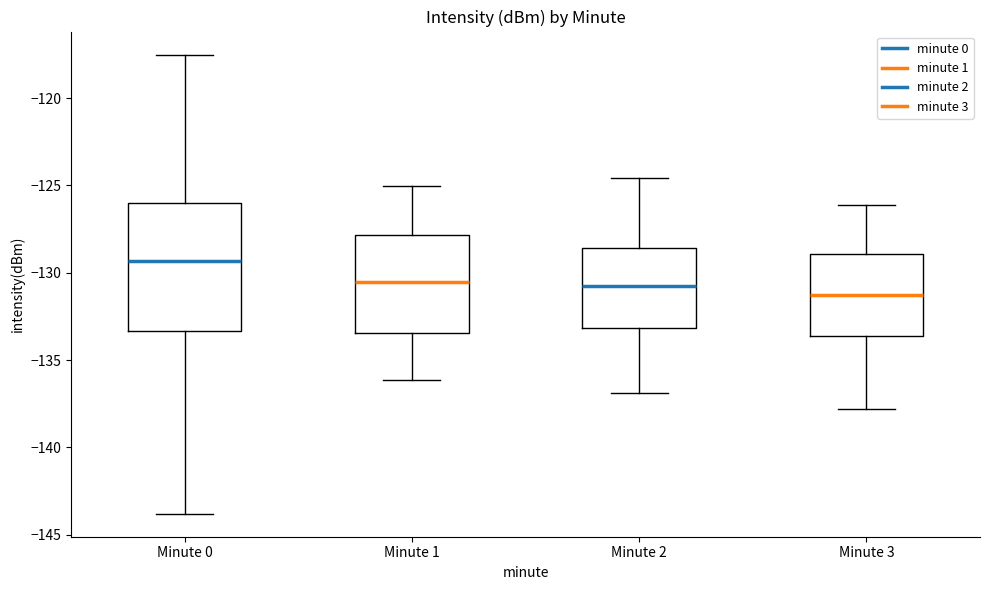

Which box's median line is the lowest?

Minute 3